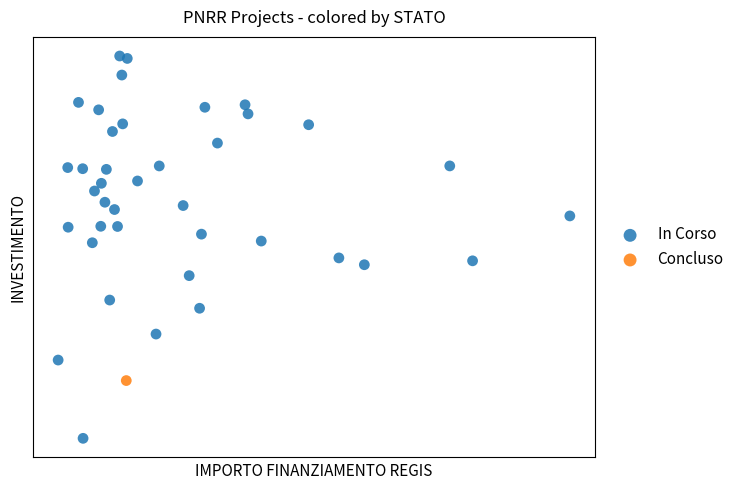

What are all the series names shown in the legend?

In Corso, Concluso